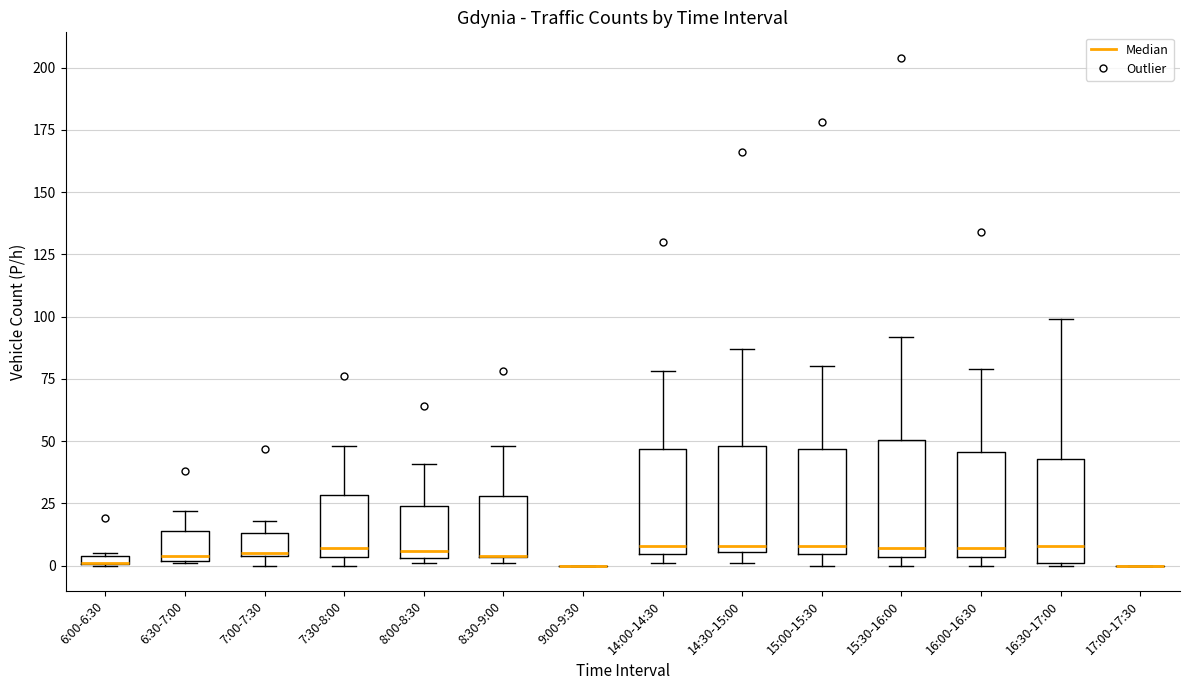

Where is the upper edge of the box for 8:00-8:30 on the y-axis? The values are not printed on the chart, so give them approximately, as read against the axis.

25